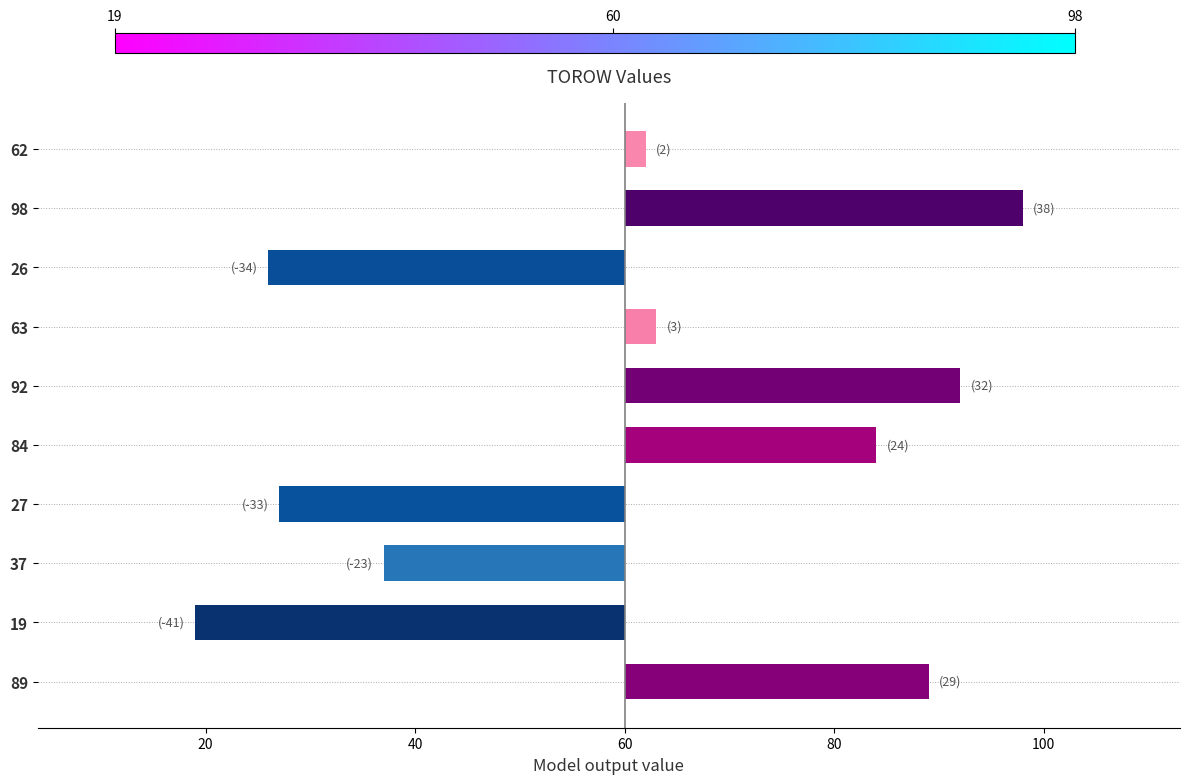

How many values exceed 3?

4